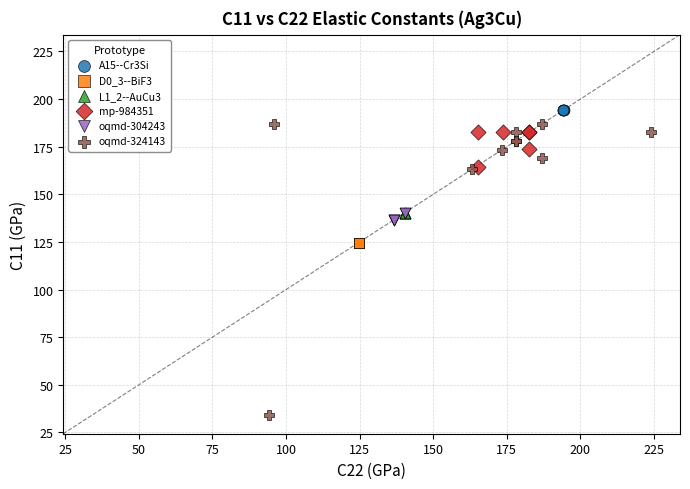

What are all the series names shown in the legend?

A15--Cr3Si, D0_3--BiF3, L1_2--AuCu3, mp-984351, oqmd-304243, oqmd-324143